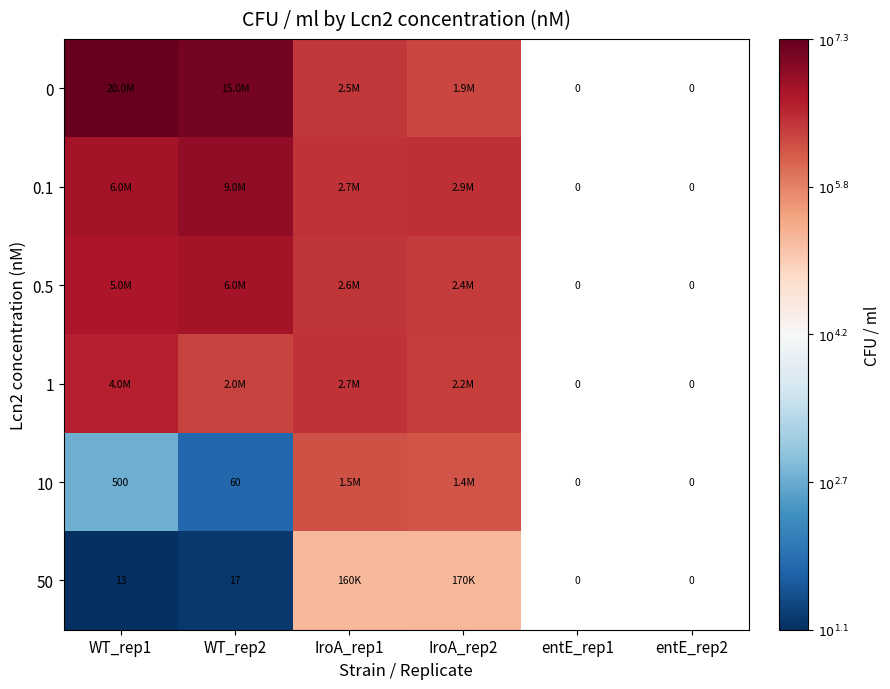

Count the number of data series in this chart.

6